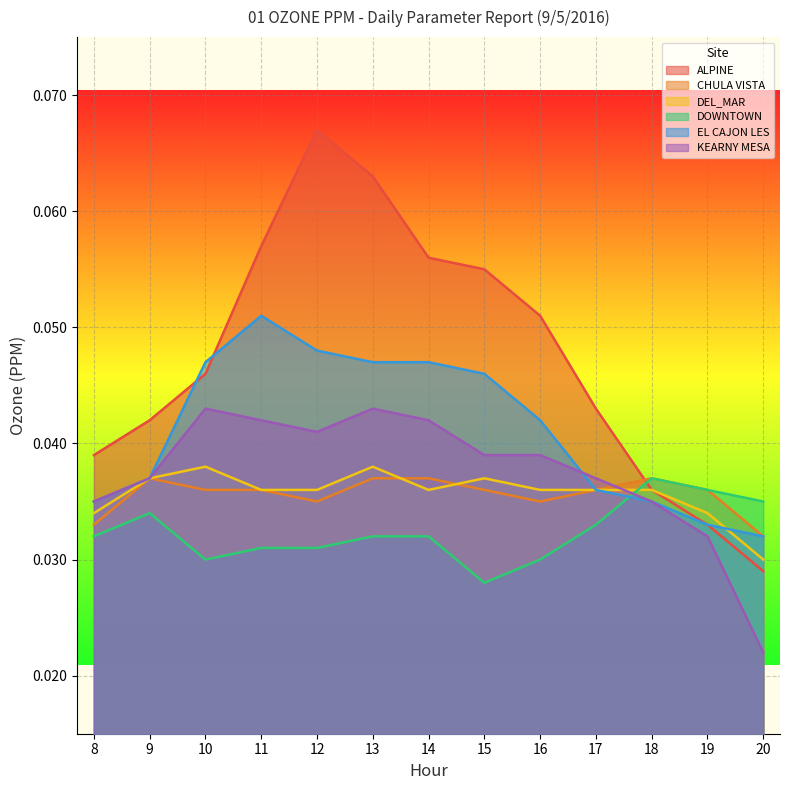

Between which two adjacent categories do ALPINE and CHULA VISTA first intersect?

17 and 18